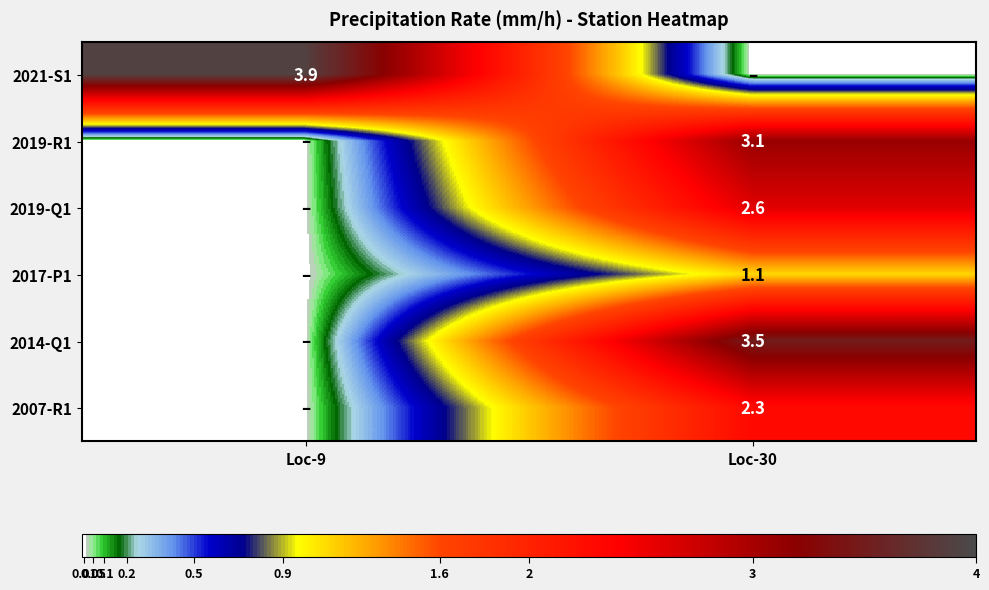

The value of 2014-Q1 at Loc-30 is 2.2. True or false?

False